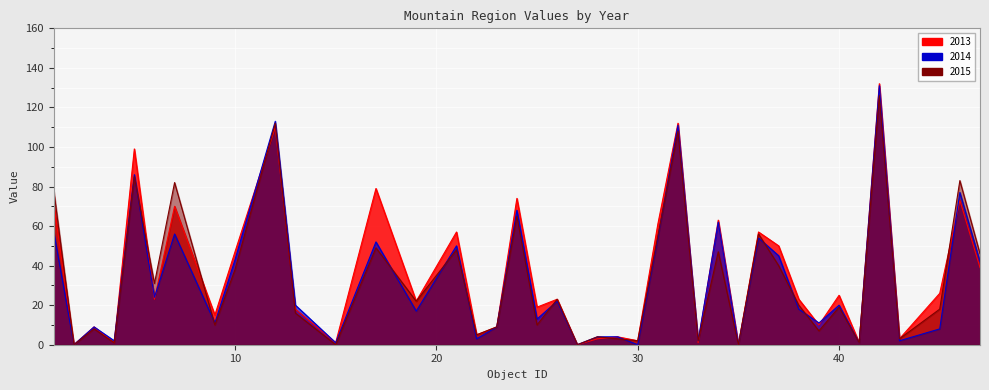

Count the number of data series in this chart.

3